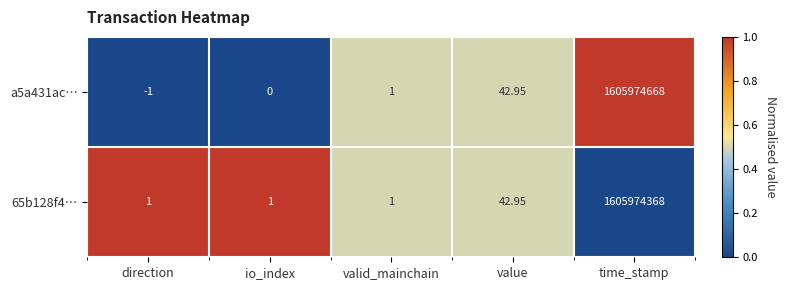

Count the number of data series in this chart.

2